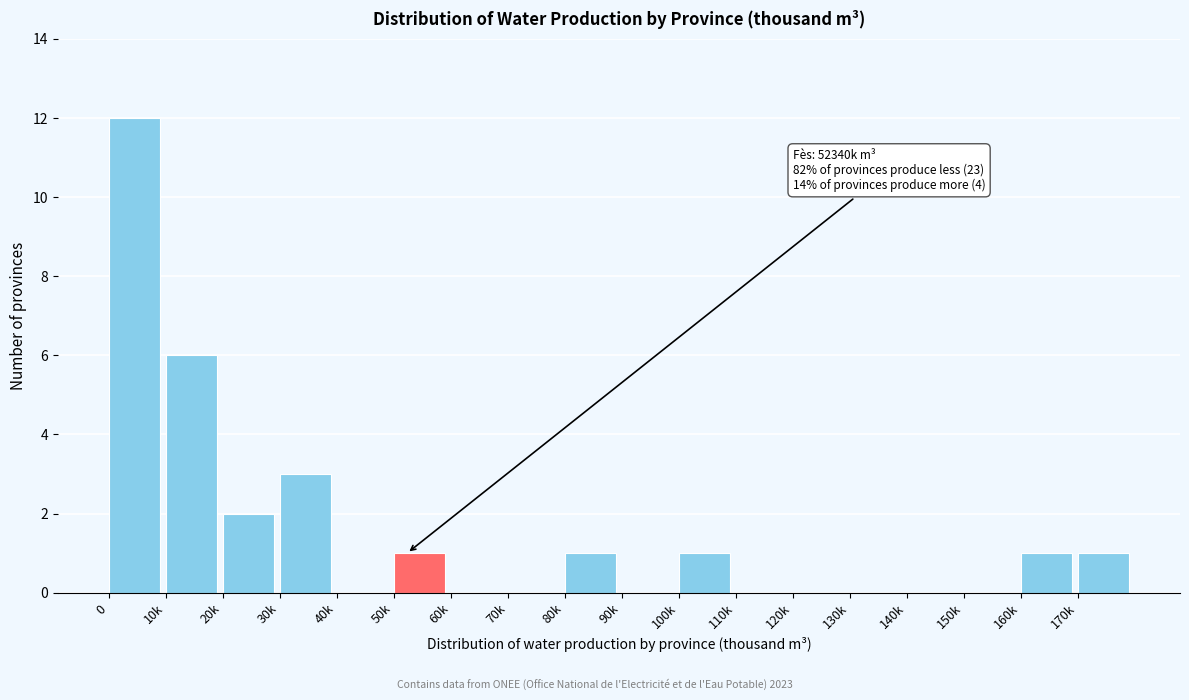

Reading right to left, what are all the values shown in this chart?

170k=1	160k=1	150k=0	140k=0	130k=0	120k=0	110k=0	100k=1	90k=0	80k=1	70k=0	60k=0	50k=1	40k=0	30k=3	20k=2	10k=6	0=12